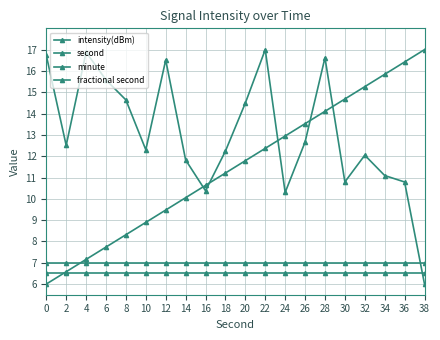

At which category does intensity(dBm) reach its first local valley?

2